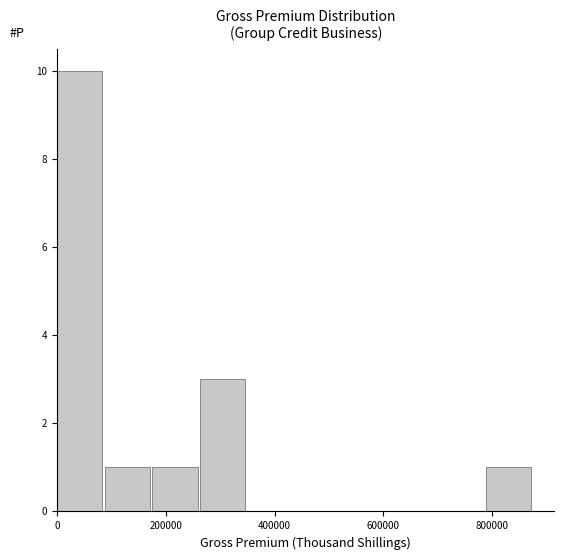

Which range on the x-axis has the tallest bar?

0 to 80000